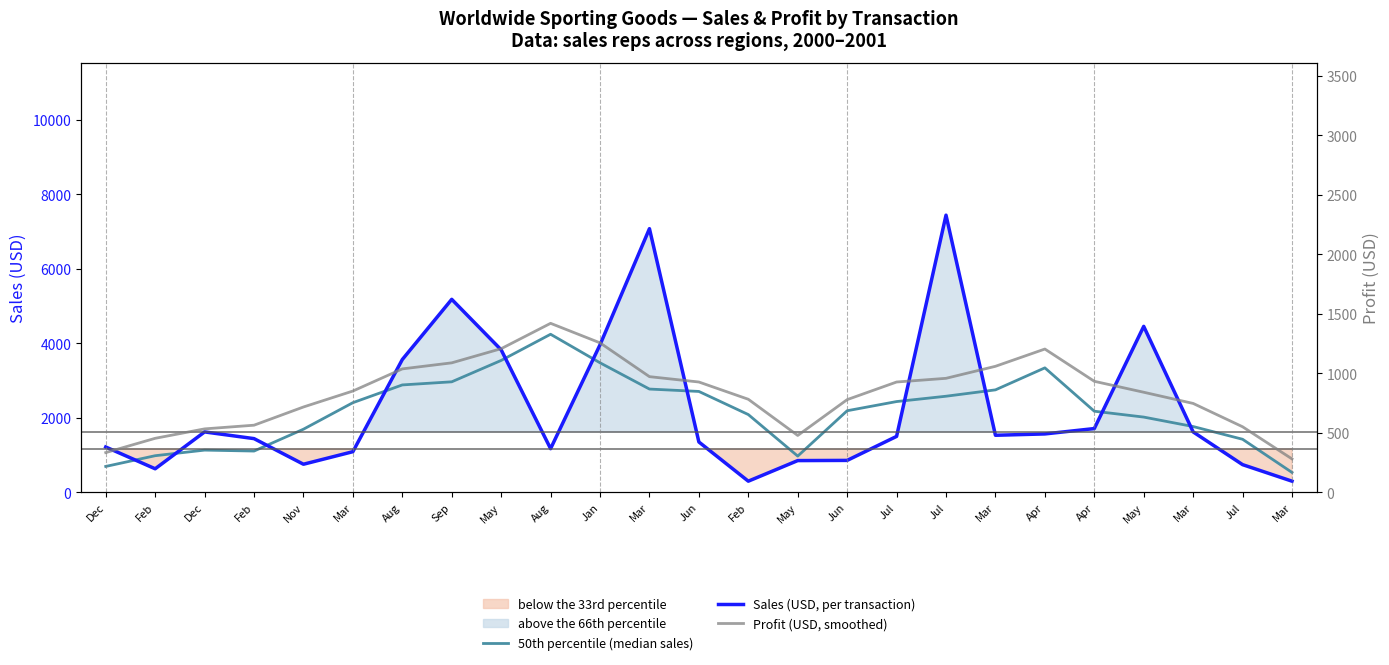

Where does the Sales (USD, per transaction) series first go above 1500?

Dec